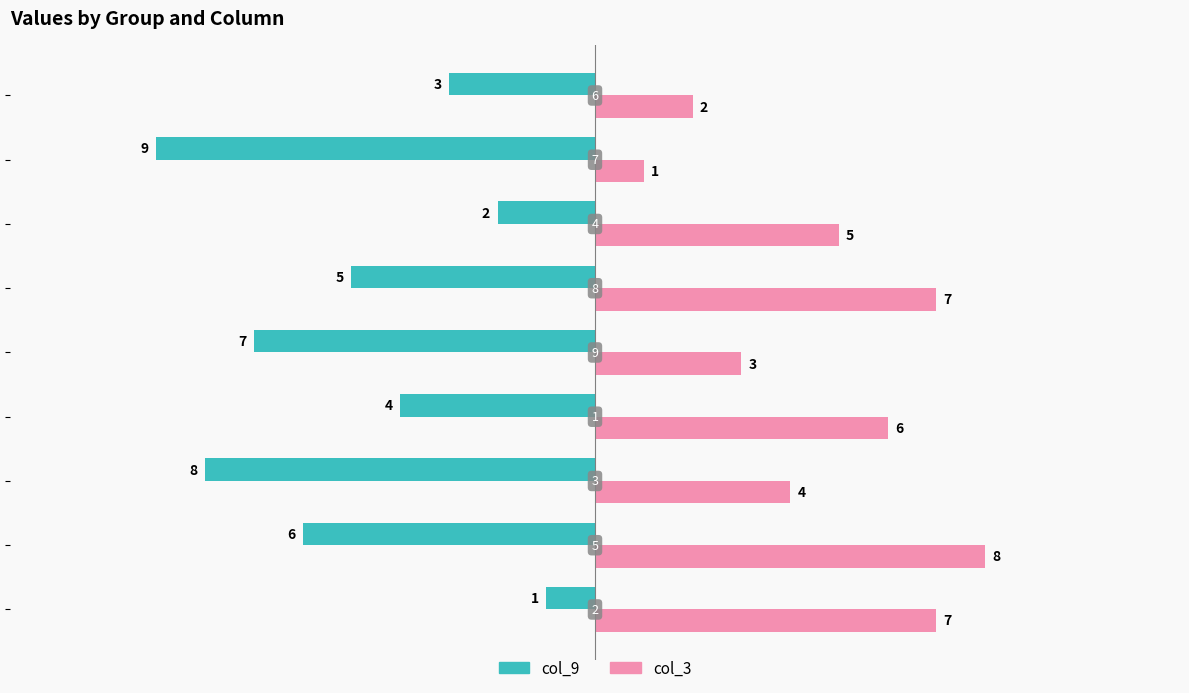

What is the difference between the maximum and minimum values in the col_3 series?

7